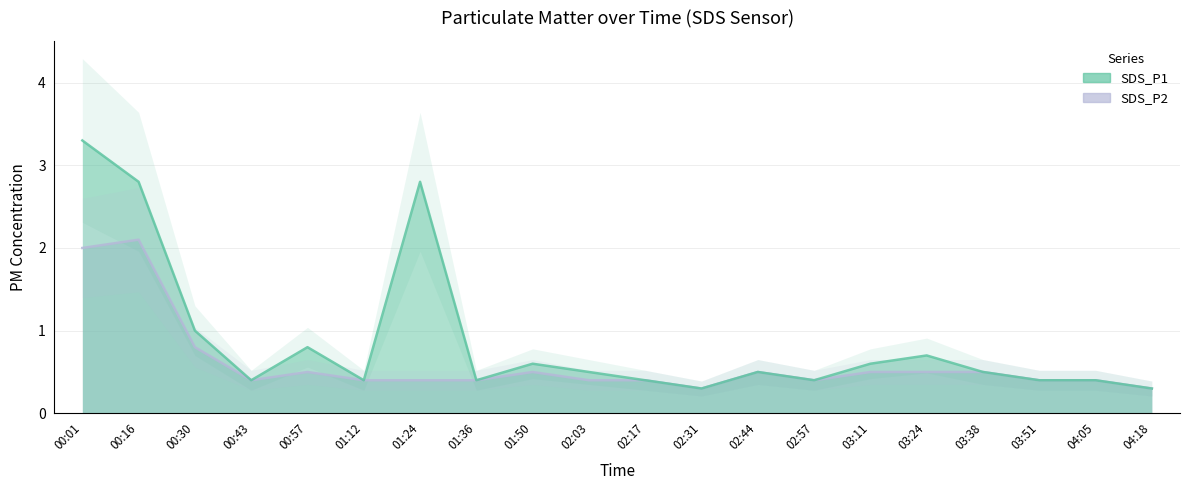

Between 00:01 and 03:38, which series saw the biggest shift?

SDS_P1